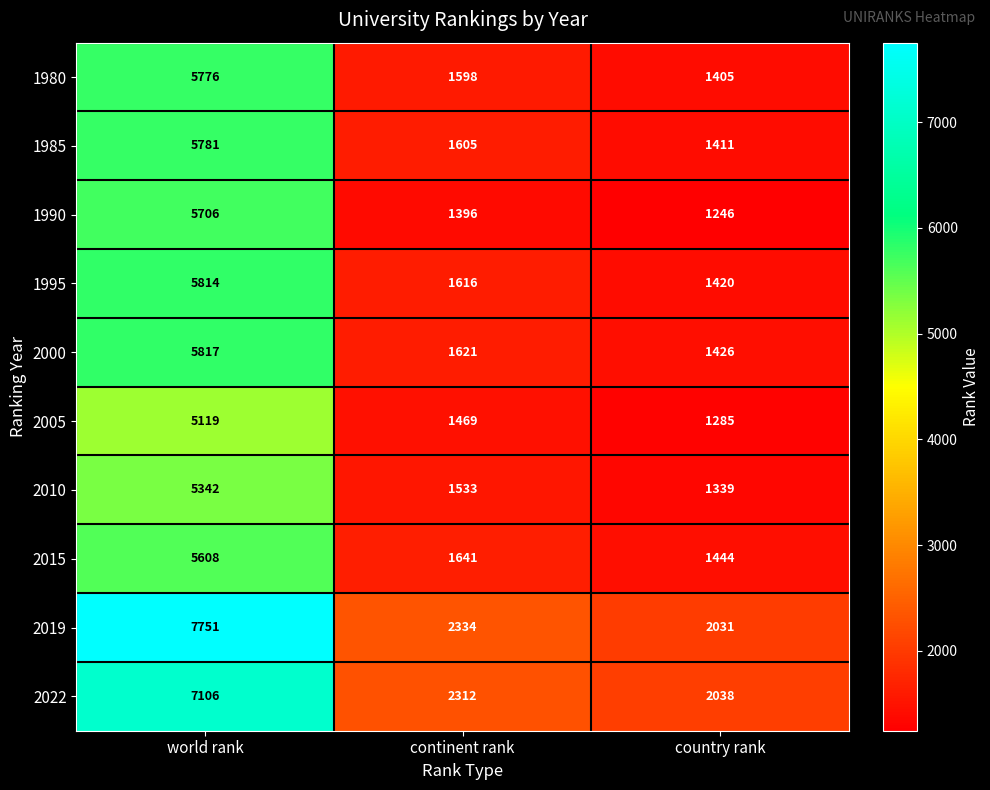

The value of 2015 at continent rank is 2665. True or false?

False